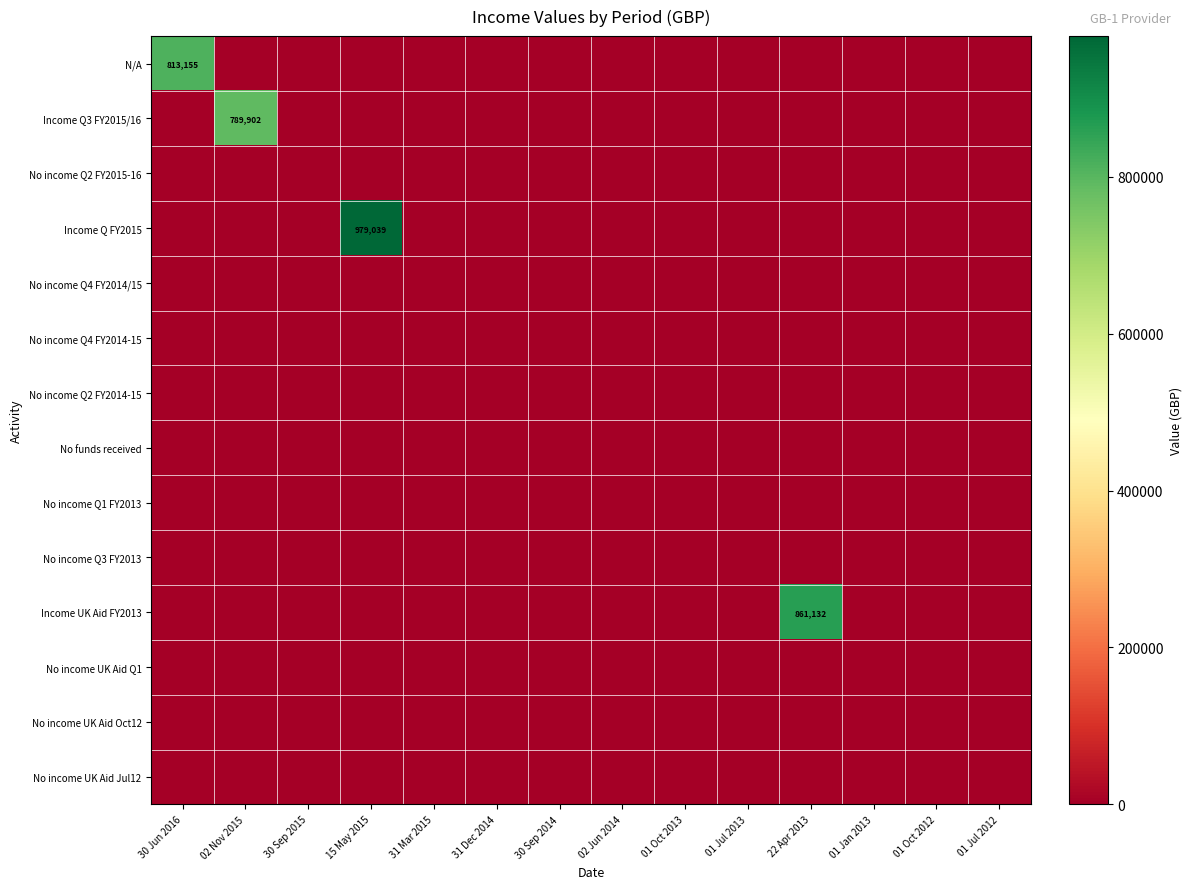

Is it true that Income UK Aid FY2013 equals 1287112 at 22 Apr 2013?

False